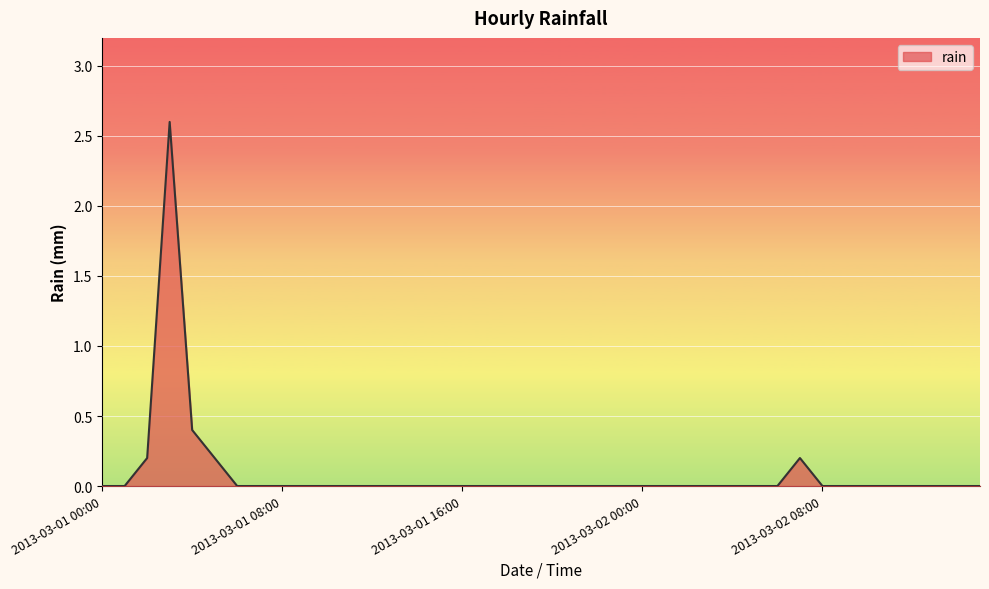

What is the difference between the maximum and minimum values?

2.6